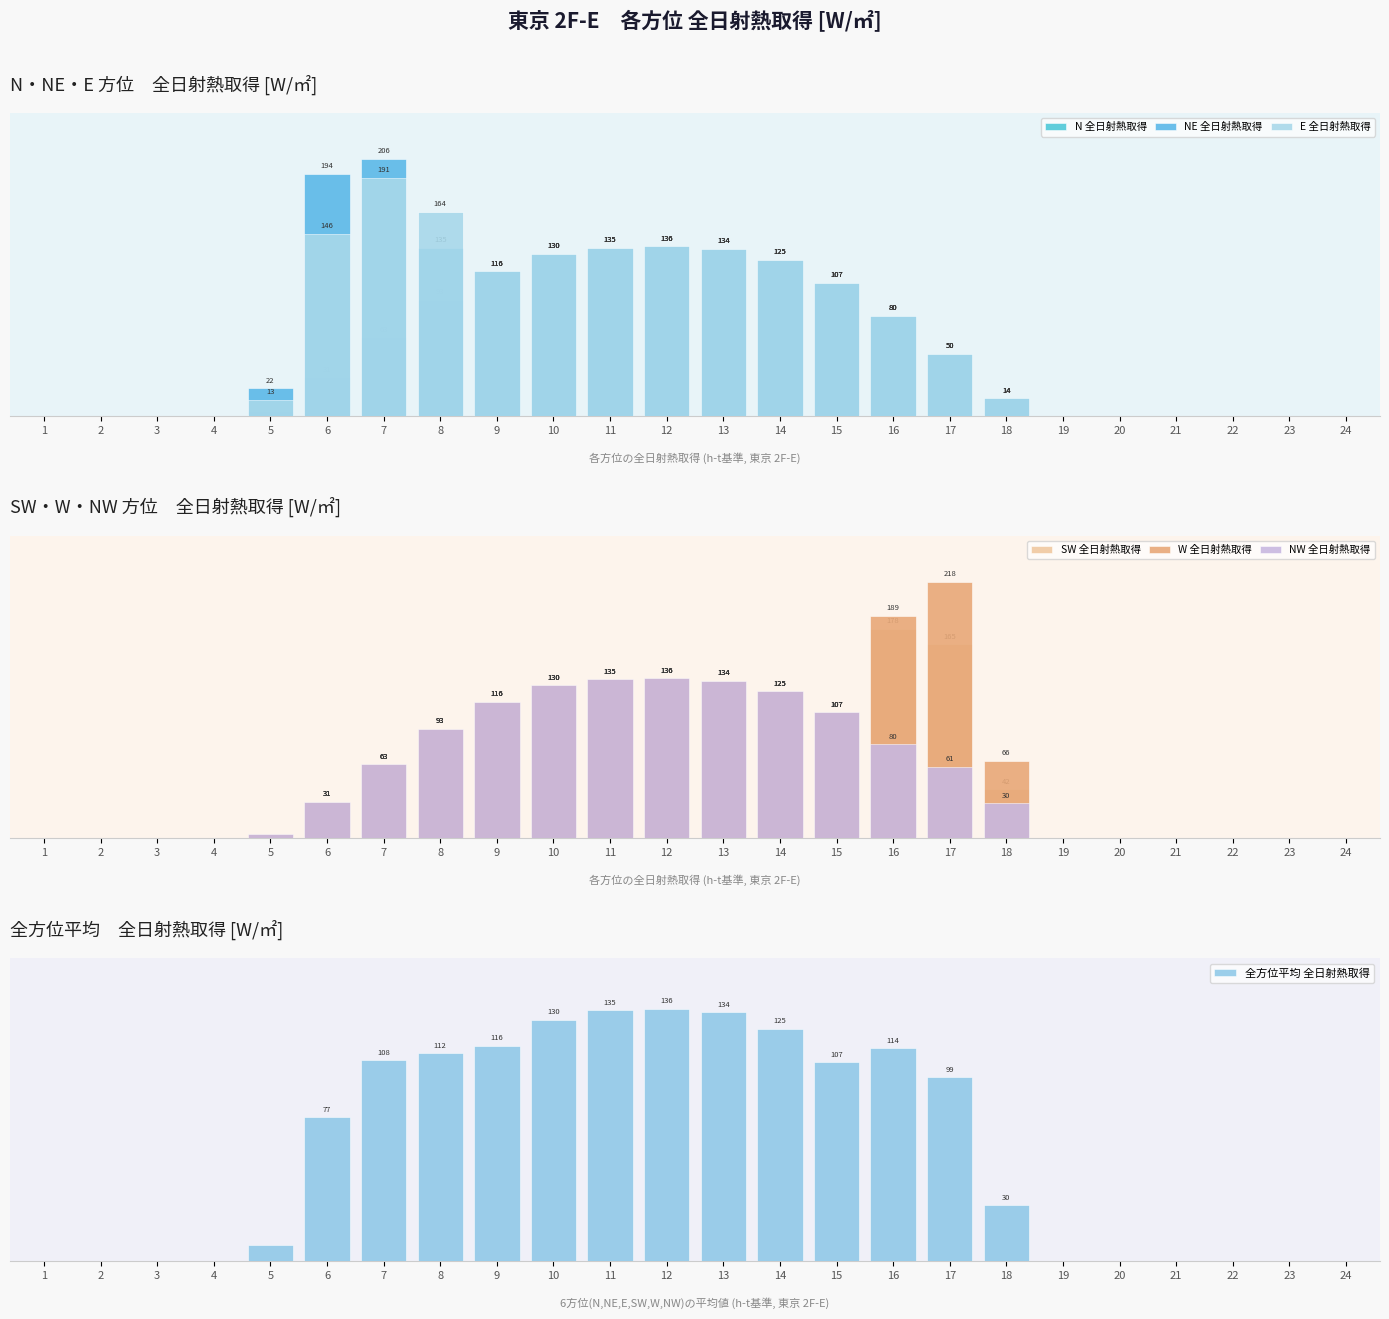

Between 6 and 7, which is larger?

7